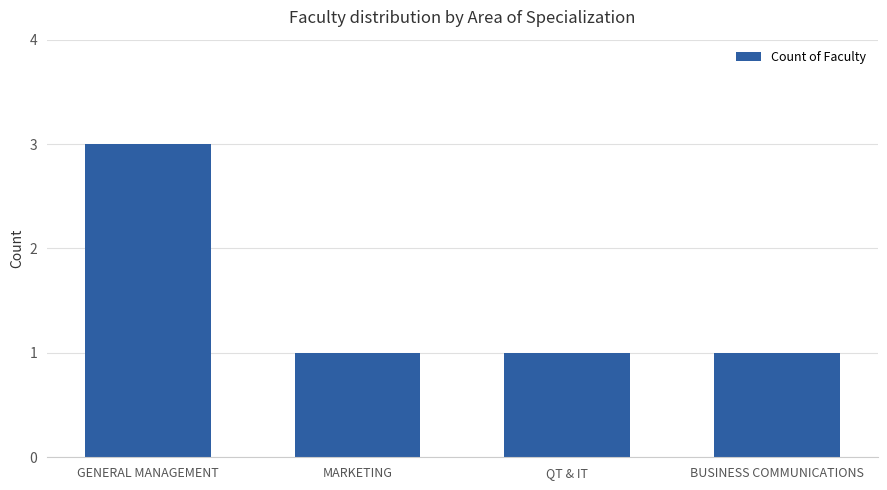

What is the value of the 2nd bar from the left?

1